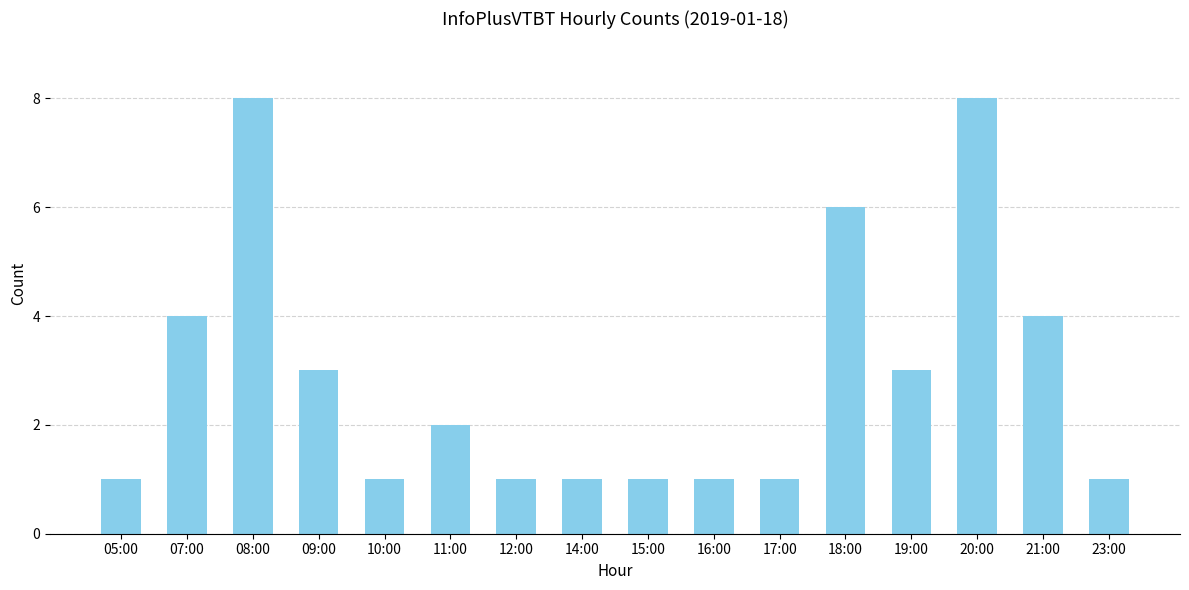

What is the ratio of the value at 16:00 to the value at 20:00?

0.1